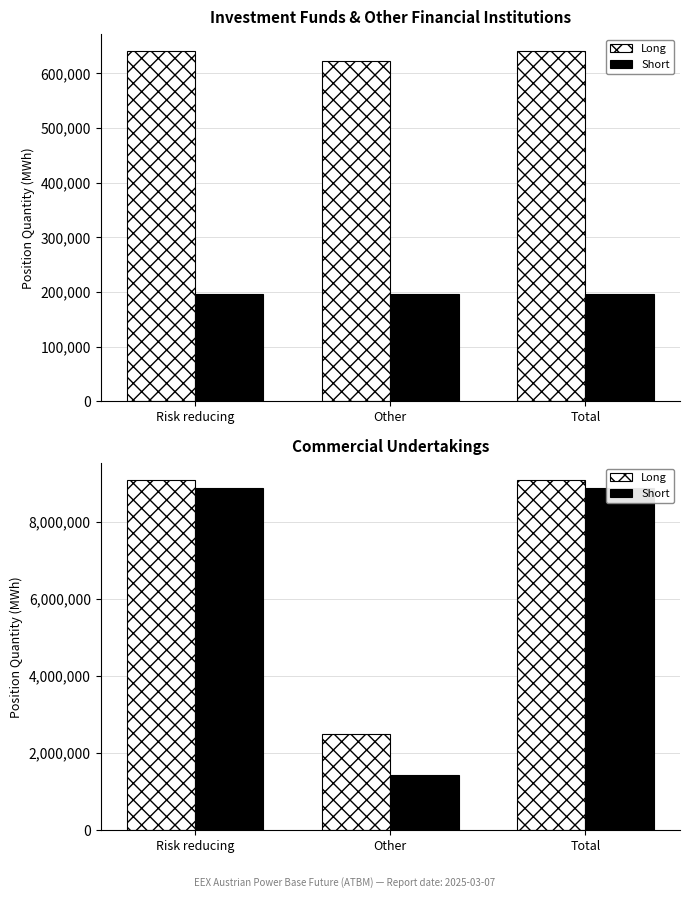

Is it true that Long equals 11847373 at Total?

False